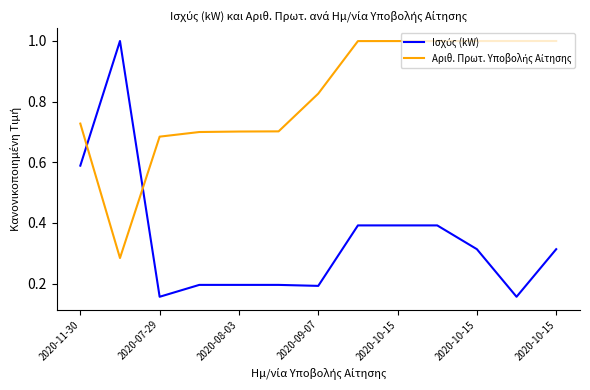

What is the greatest value displayed?

1.0